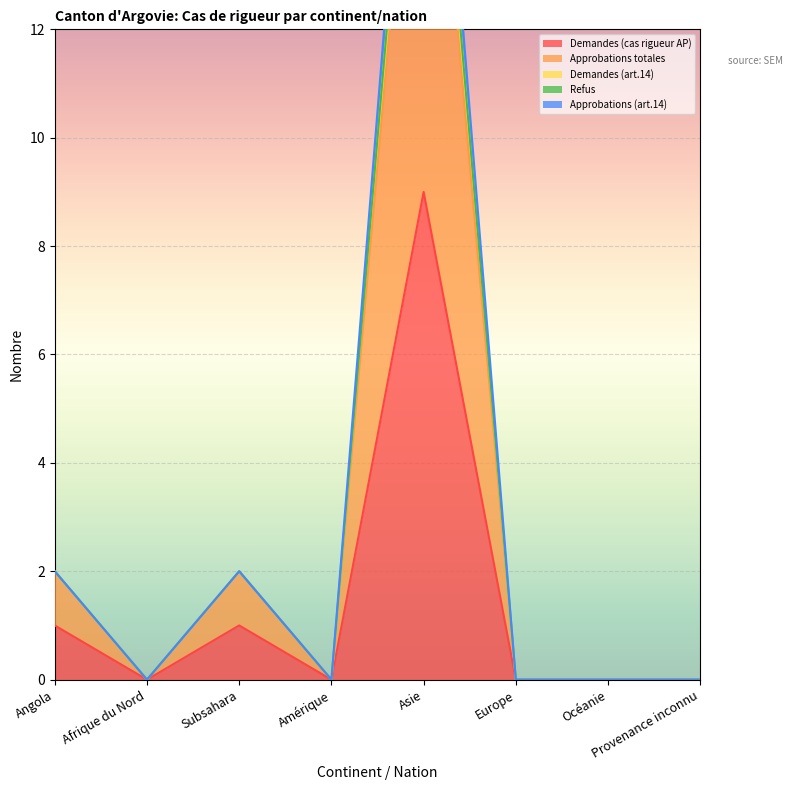

Is it true that Demandes (art.14) equals 29 at Asie?

False